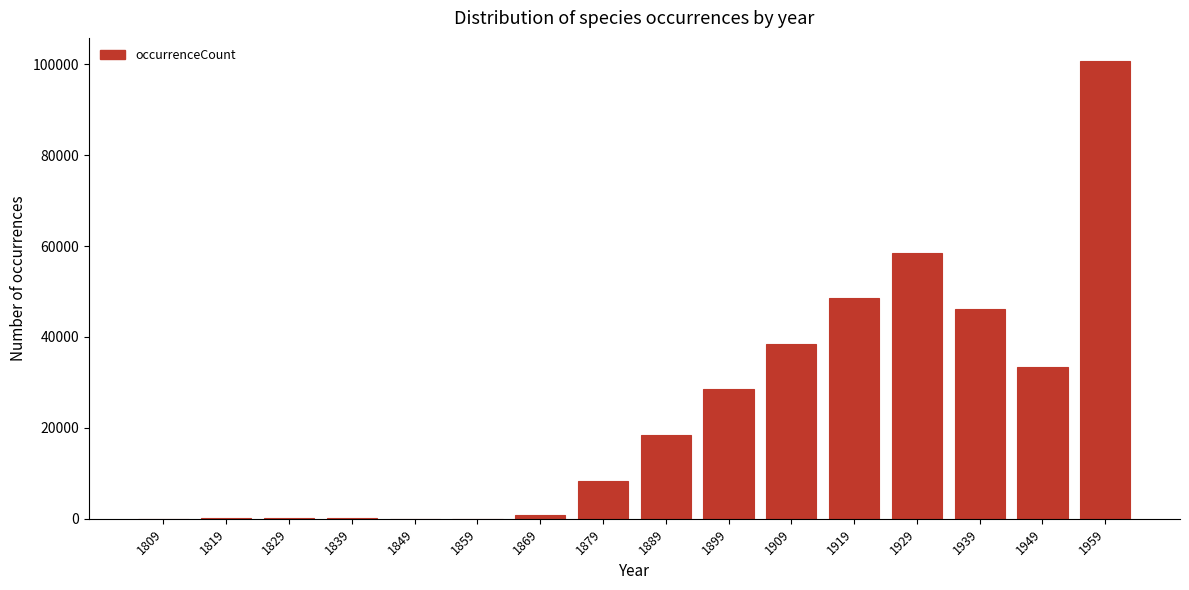

The value at 1909 is 17573. True or false?

False